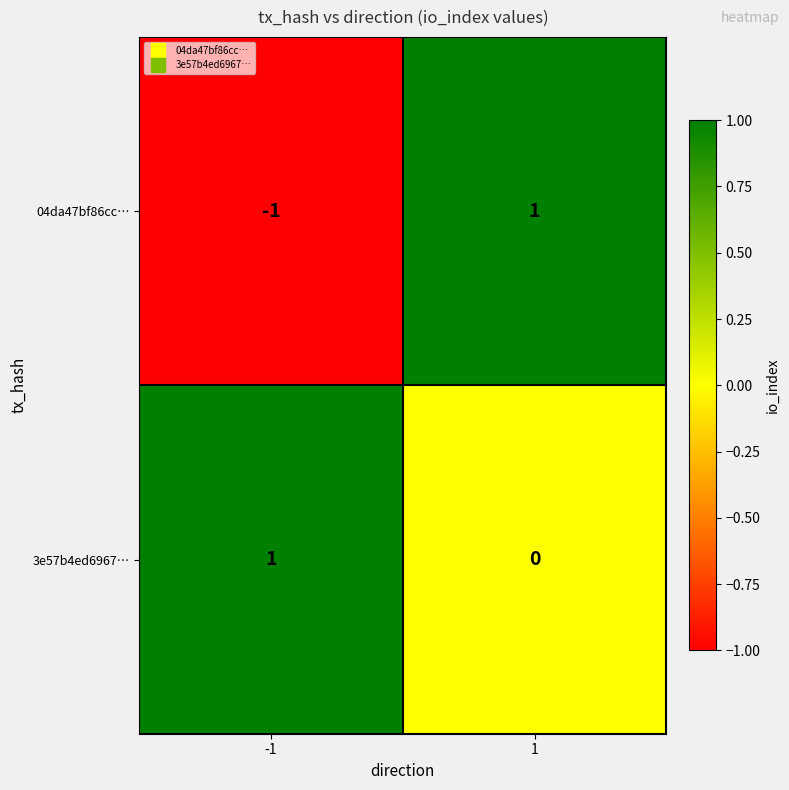

How many distinct data groups are displayed?

2